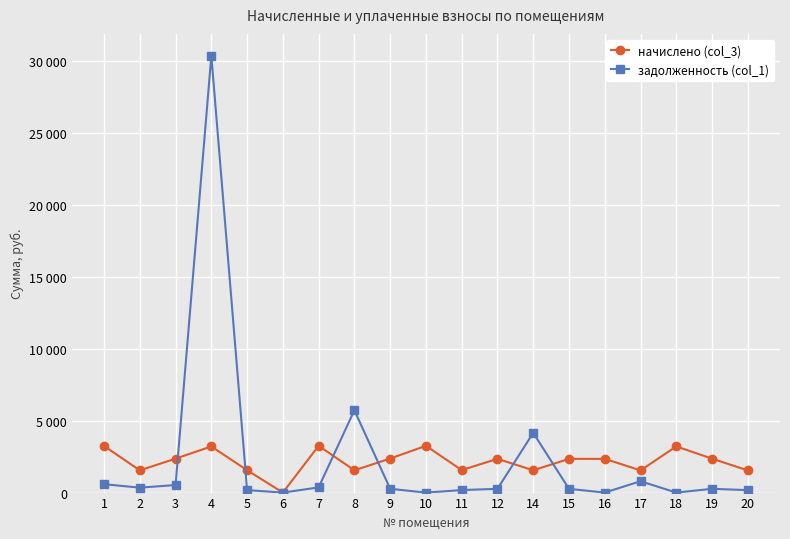

What are all the series names shown in the legend?

начислено (col_3), задолженность (col_1)